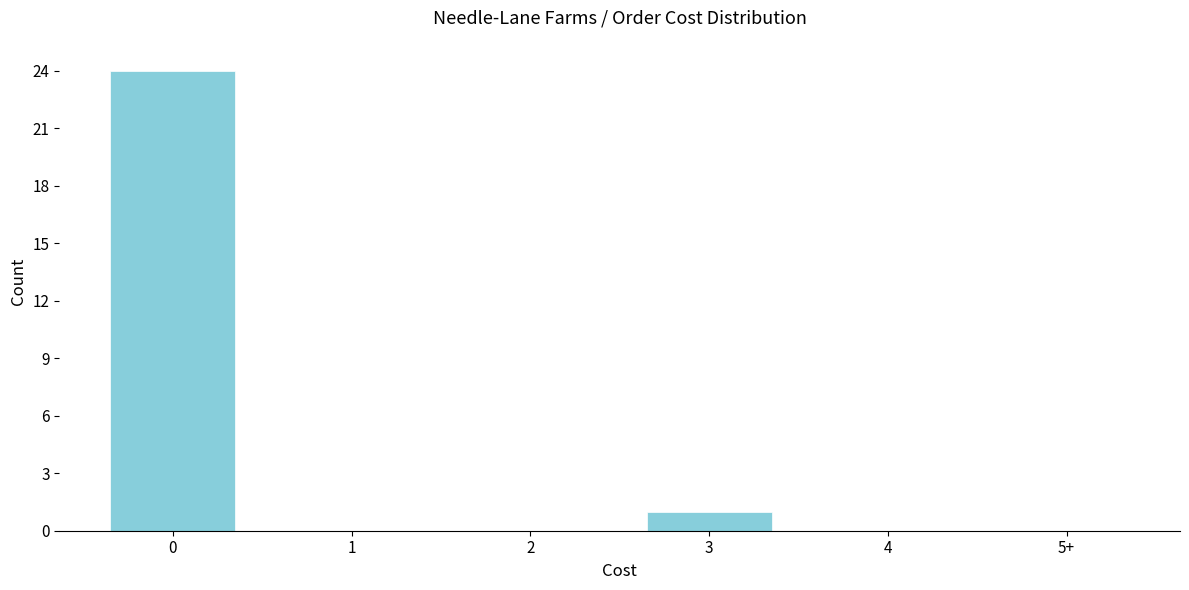

Reading right to left, transcribe all the data shown in this chart.

5+=0	4=0	3=1	2=0	1=0	0=24